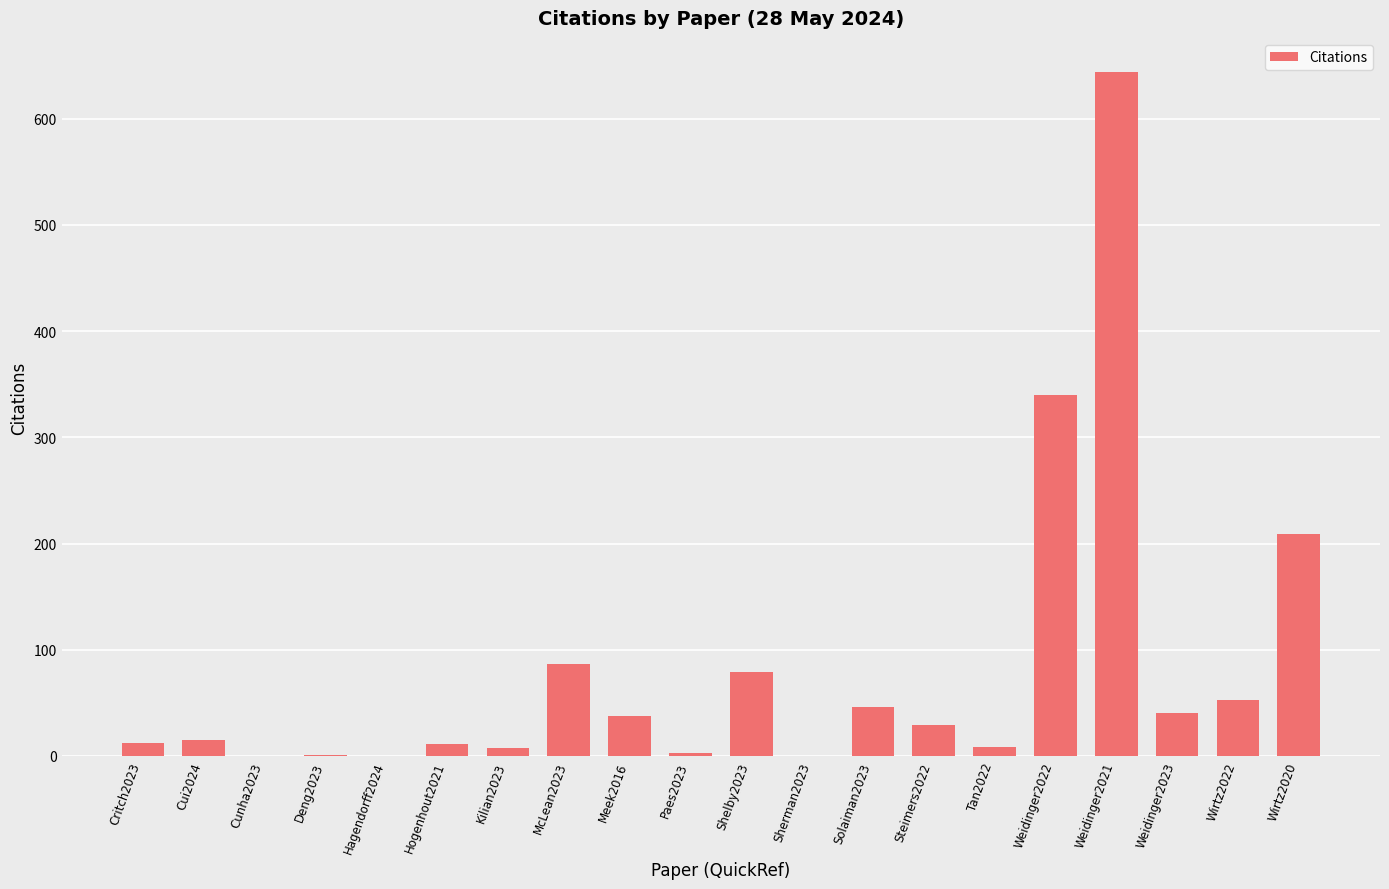

What is the change in value from Deng2023 to Solaiman2023?

+45